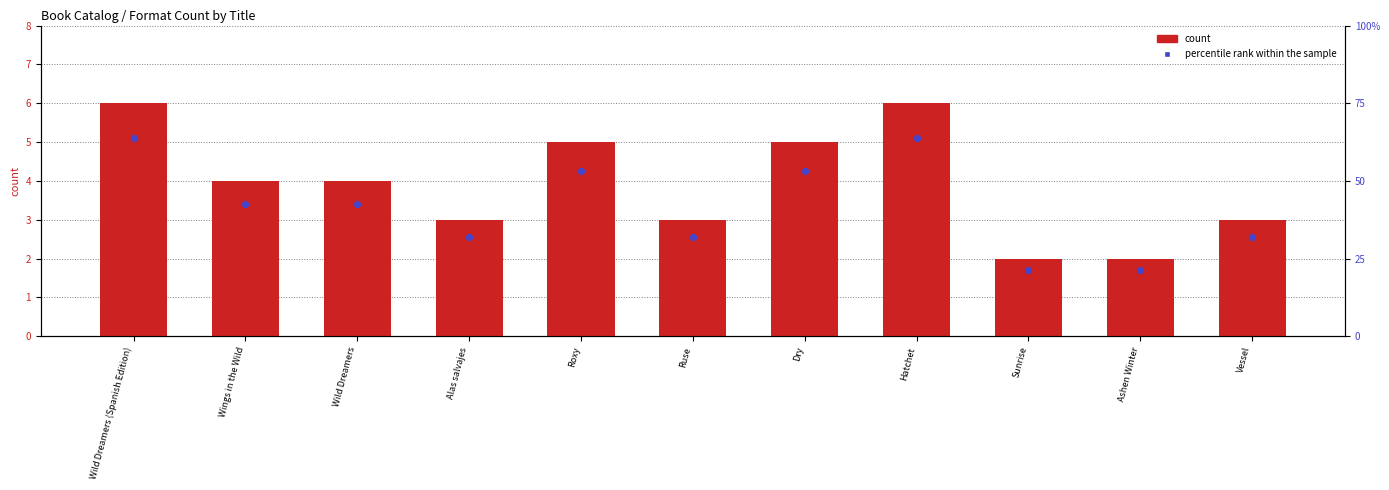

Which series has the largest total across all categories?

count